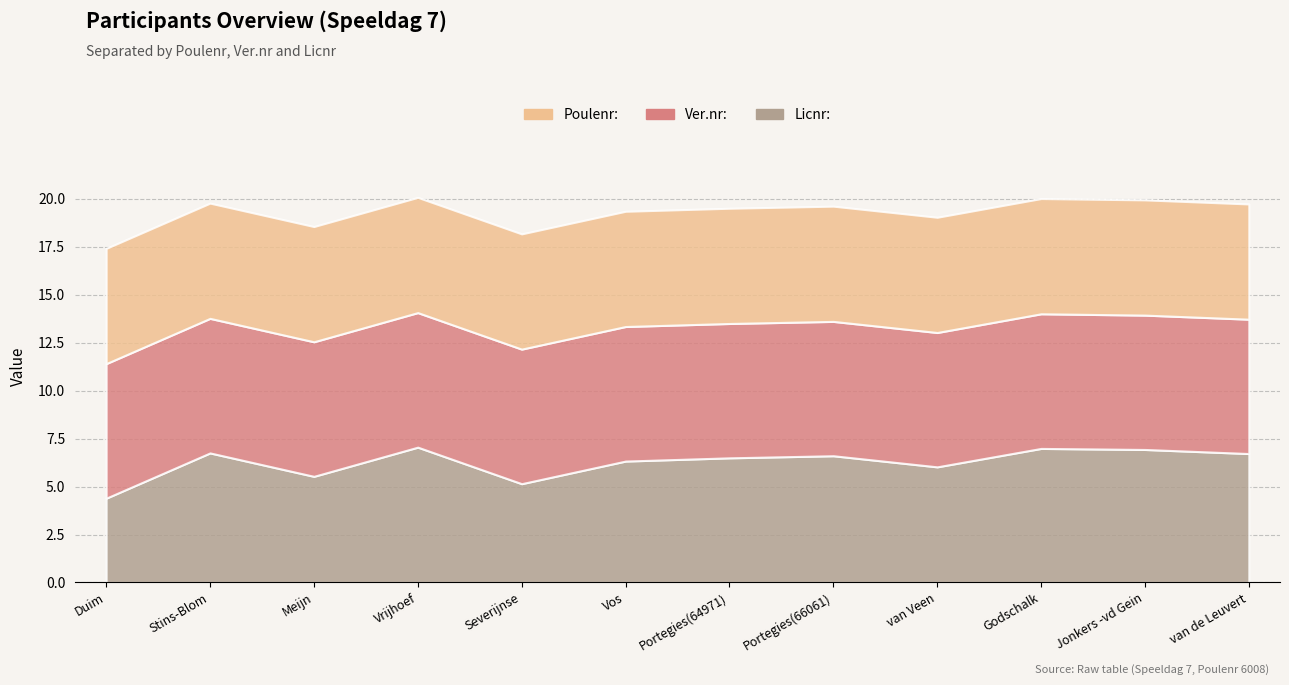

At which label is Ver.nr: closest to 7010?

Duim